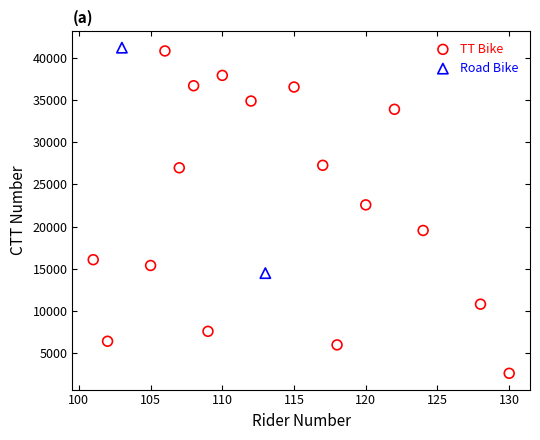

What are all the series names shown in the legend?

TT Bike, Road Bike